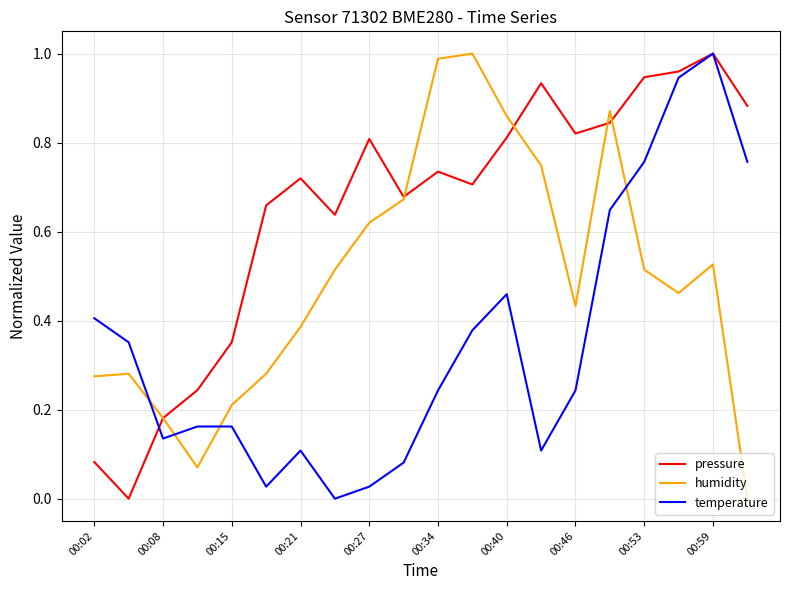

True or false: pressure has more than 2 interior local peaks.

True